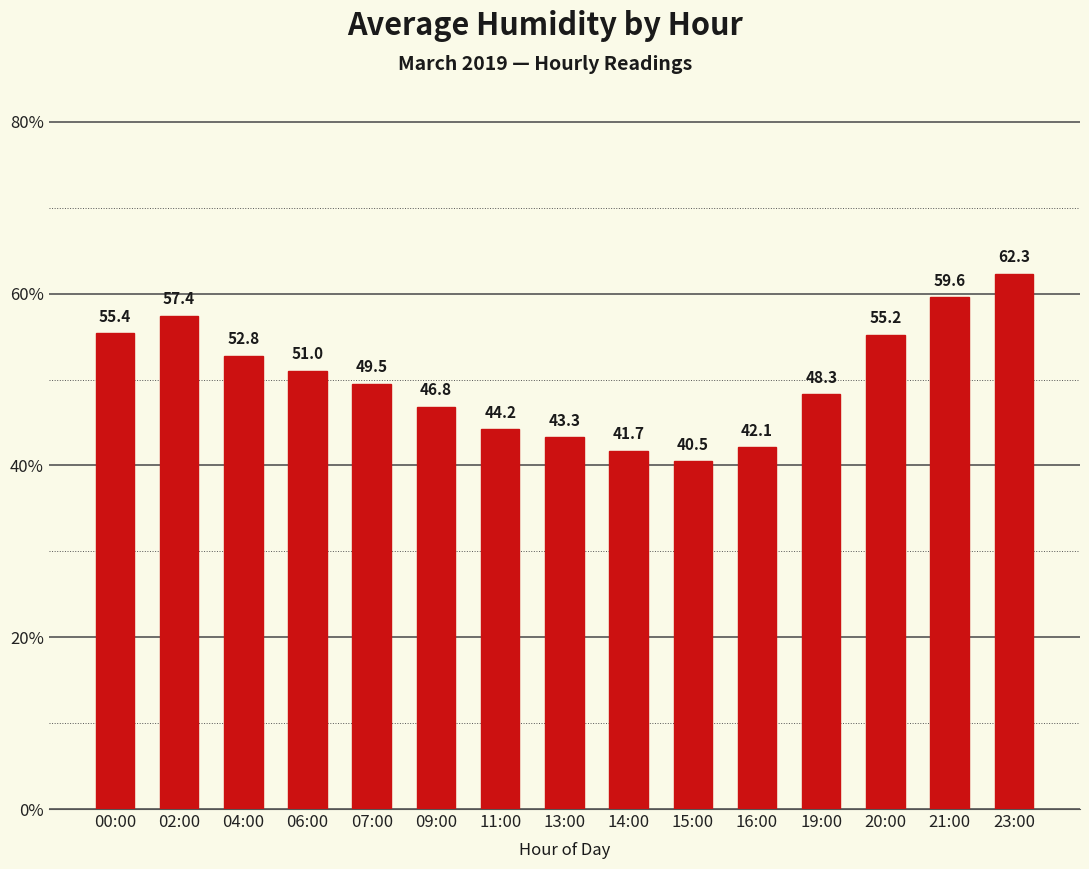

The chart shows a value of 51.0 at 06:00. True or false?

True